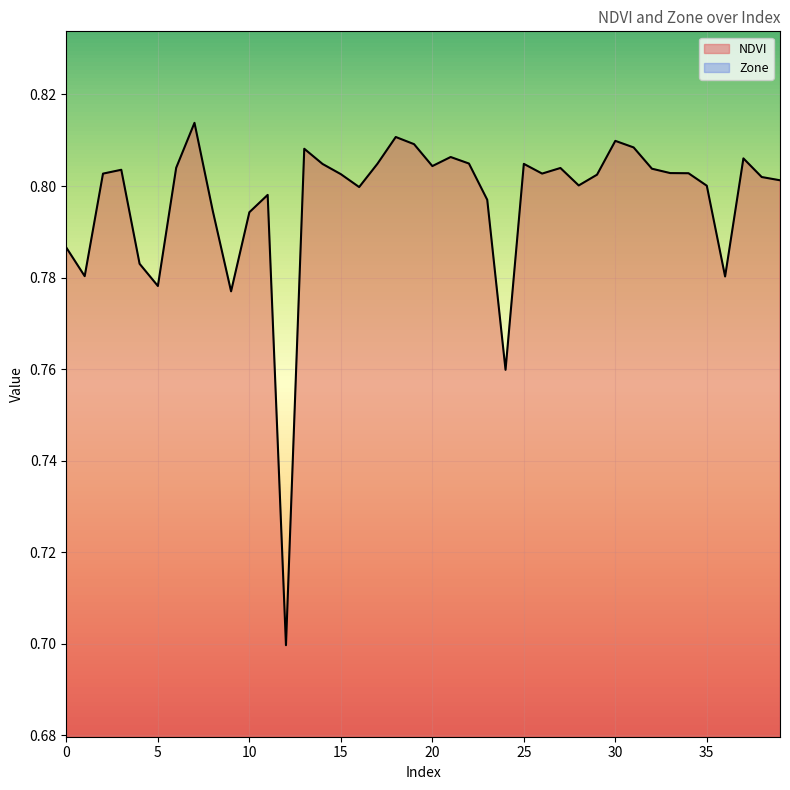

What is the maximum value shown in the chart?

0.8